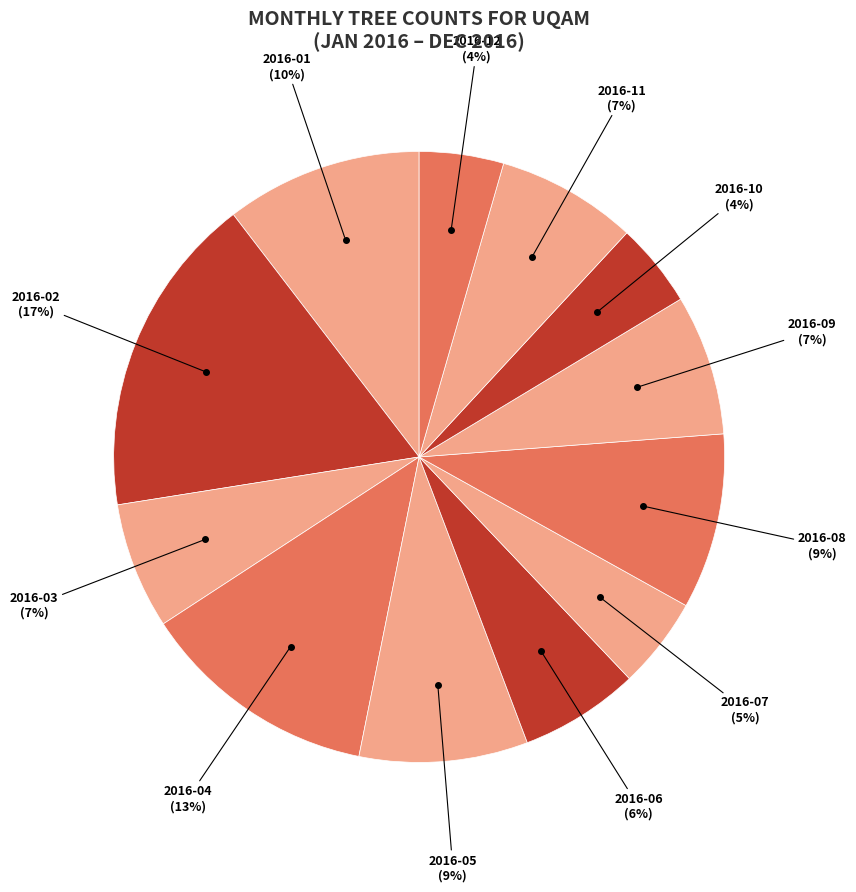

How many slices are in this pie chart?

12